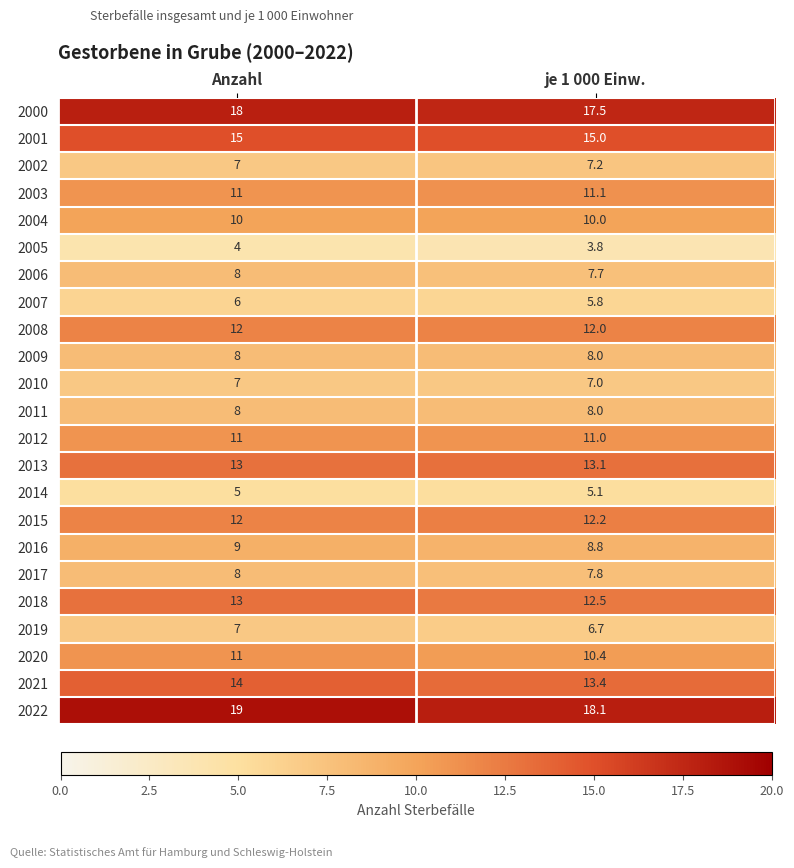

How many values in the 2017 series are below 8?

1